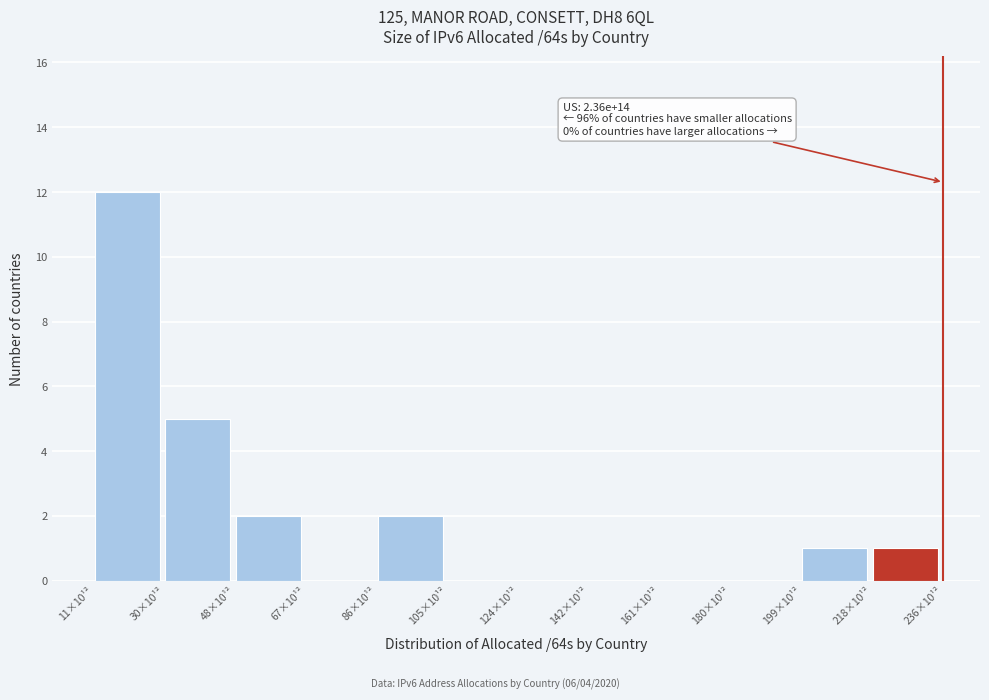

Reading left to right, what are all the values shown in this chart?

11×10¹²=12	30×10¹²=5	48×10¹²=2	67×10¹²=0	86×10¹²=2	105×10¹²=0	124×10¹²=0	142×10¹²=0	161×10¹²=0	180×10¹²=0	199×10¹²=1	218×10¹²=1